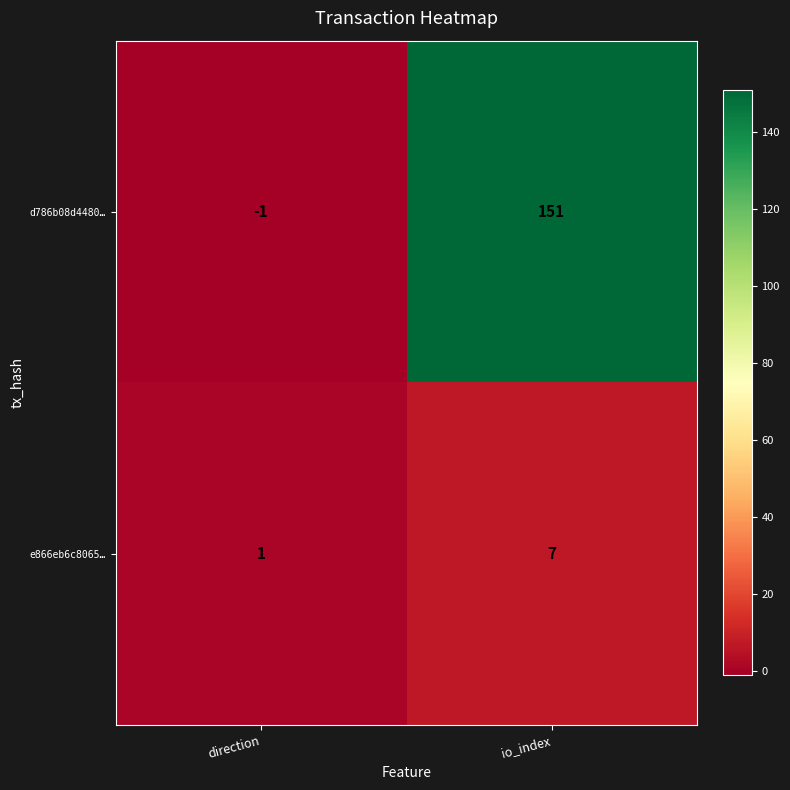

What is the difference between the d786b08d4480… values at io_index and direction?

152